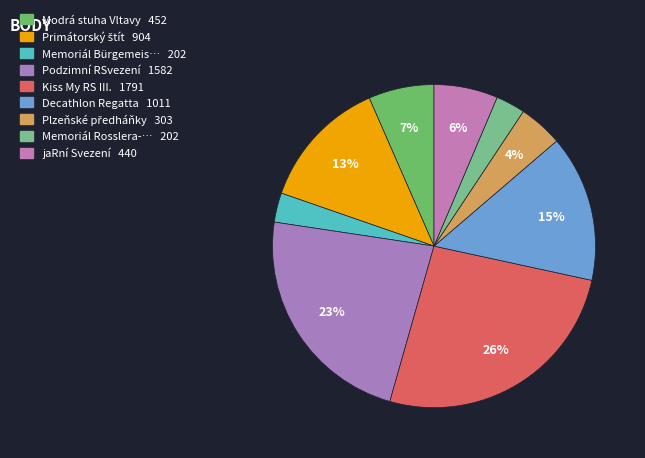

How many segments does this pie chart have?

9